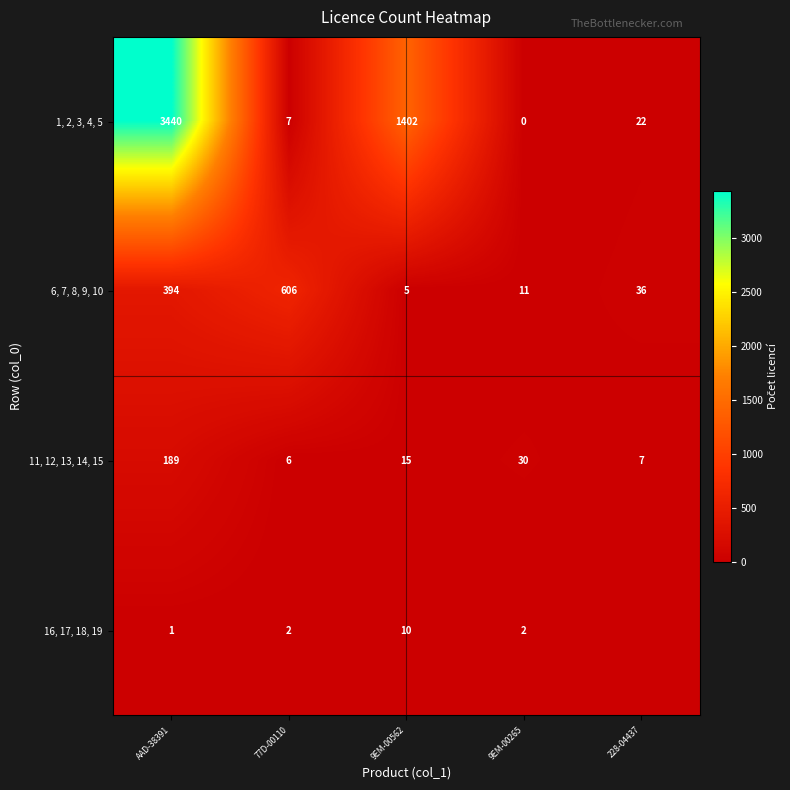

Between AAD-38391 and 228-04437, which is larger?

AAD-38391